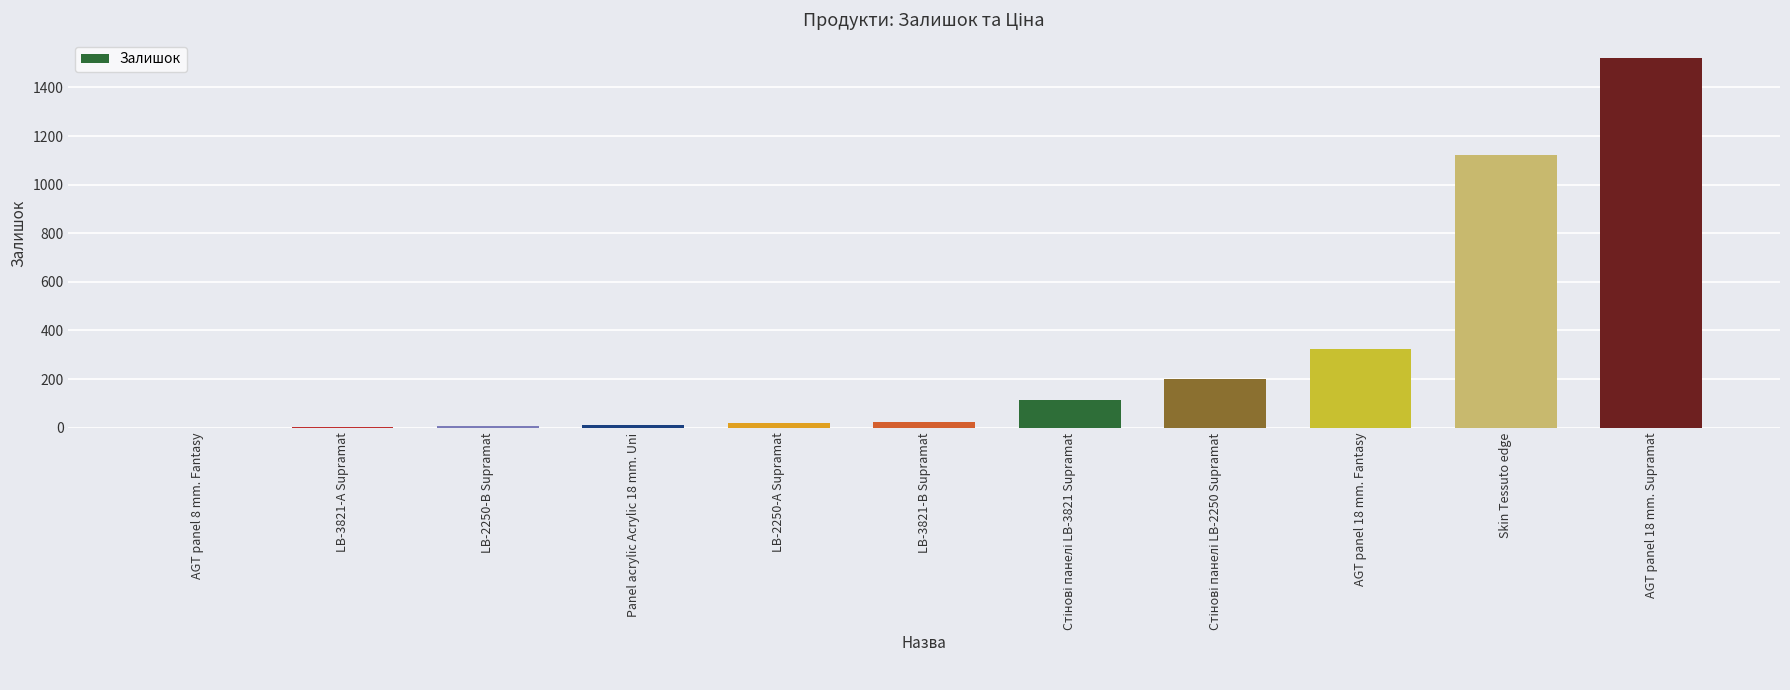

Does the chart contain stacked bars?

No